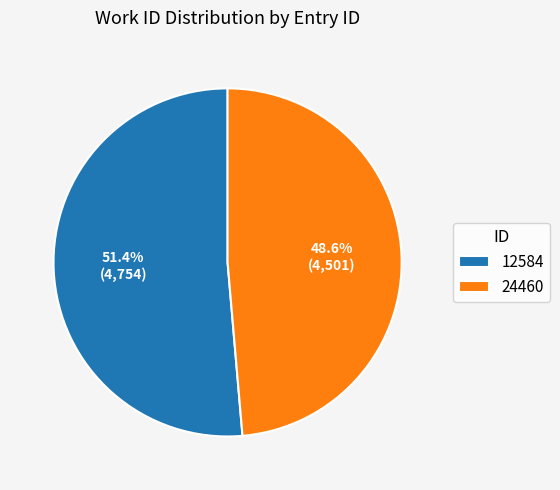

Combined, what portion of the pie is 24460 and 12584?

100.0%